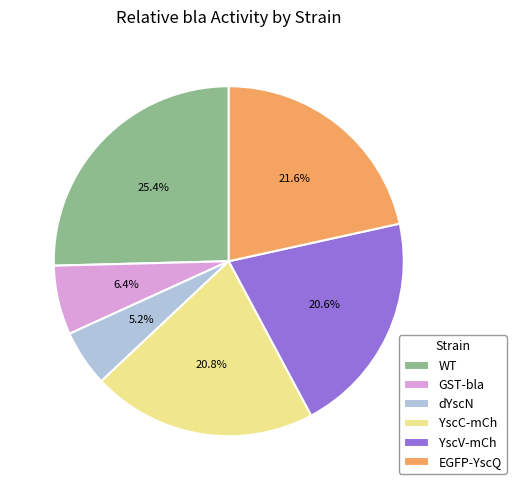

How many segments does this pie chart have?

6